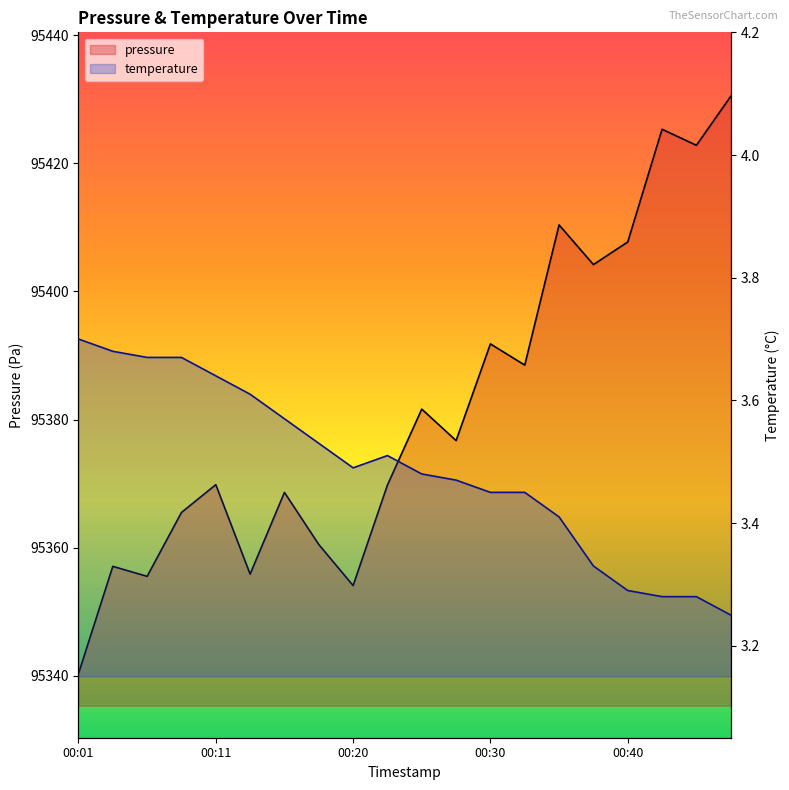

How many categories are shown in the chart?

20